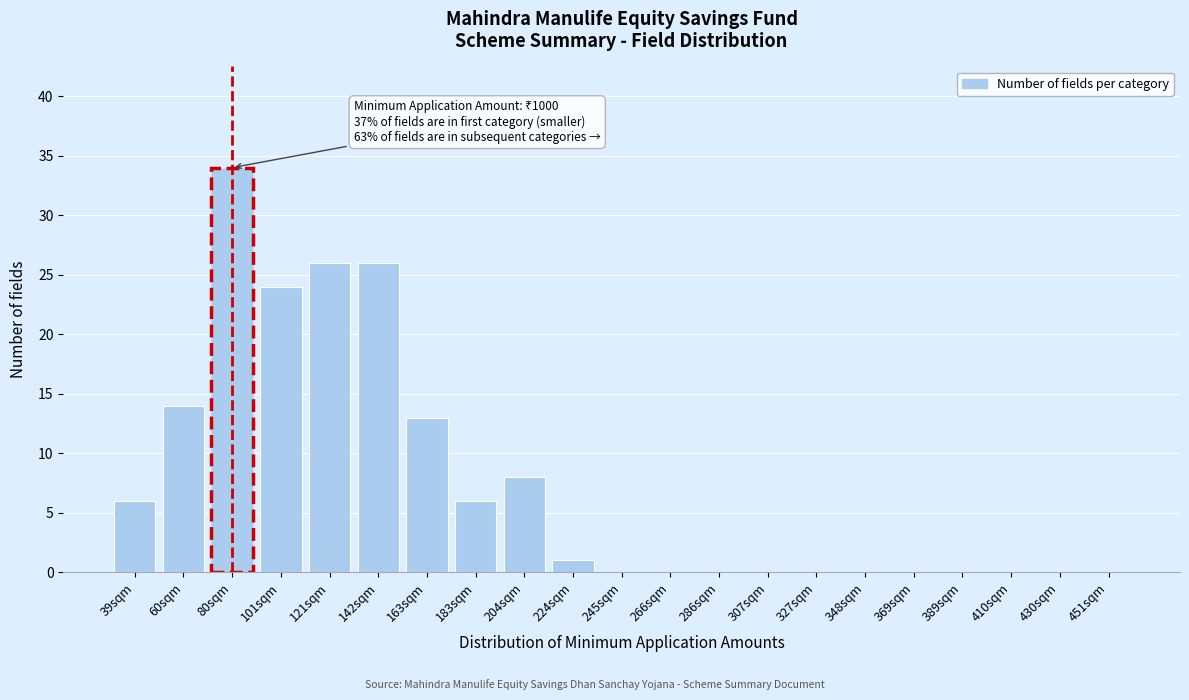

Reading left to right, transcribe all the data shown in this chart.

39sqm=6	60sqm=14	80sqm=34	101sqm=24	121sqm=26	142sqm=26	163sqm=13	183sqm=6	204sqm=8	224sqm=1	245sqm=0	266sqm=0	286sqm=0	307sqm=0	327sqm=0	348sqm=0	369sqm=0	389sqm=0	410sqm=0	430sqm=0	451sqm=0